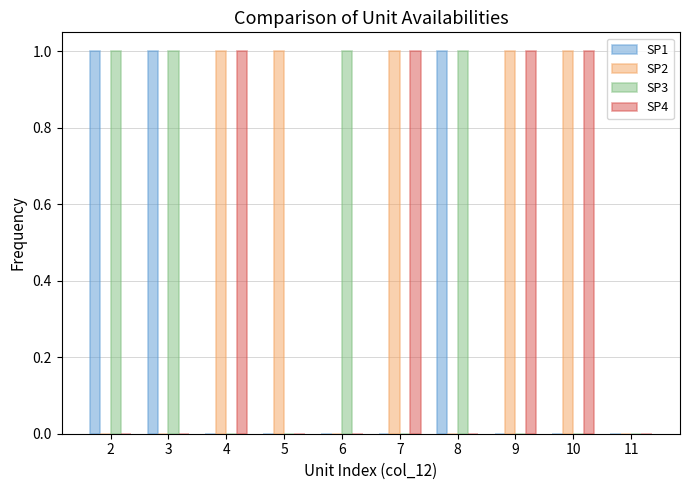

The SP3 series shows 2 at 2. True or false?

False